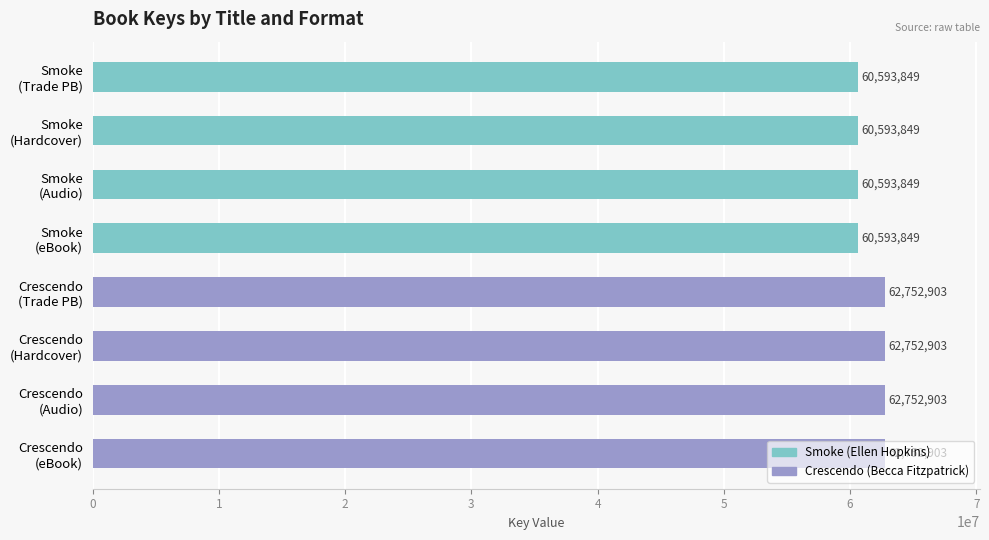

What is the difference between the second highest and second lowest values?

2159054